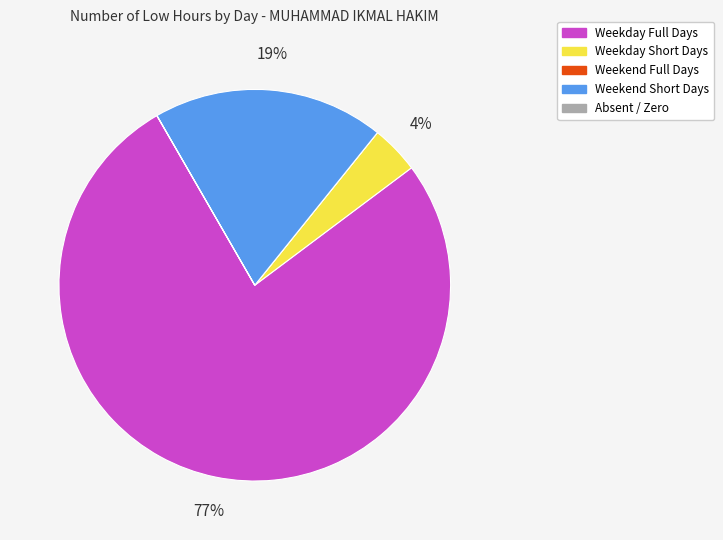

Is there a majority slice in this chart?

Yes